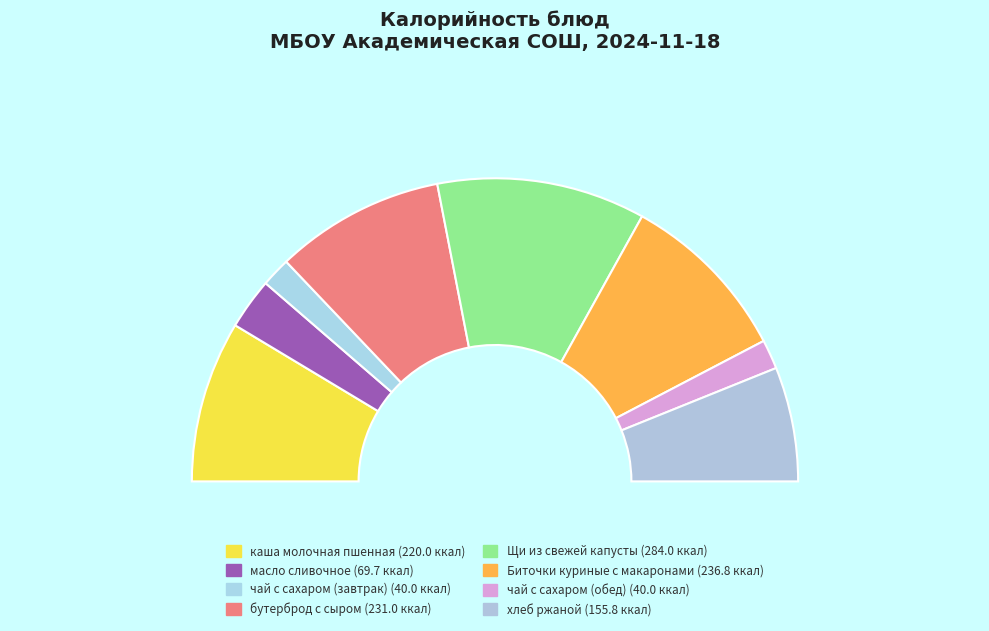

What percentage do каша молочная пшенная and Щи из свежей капусты together represent?

39.5%